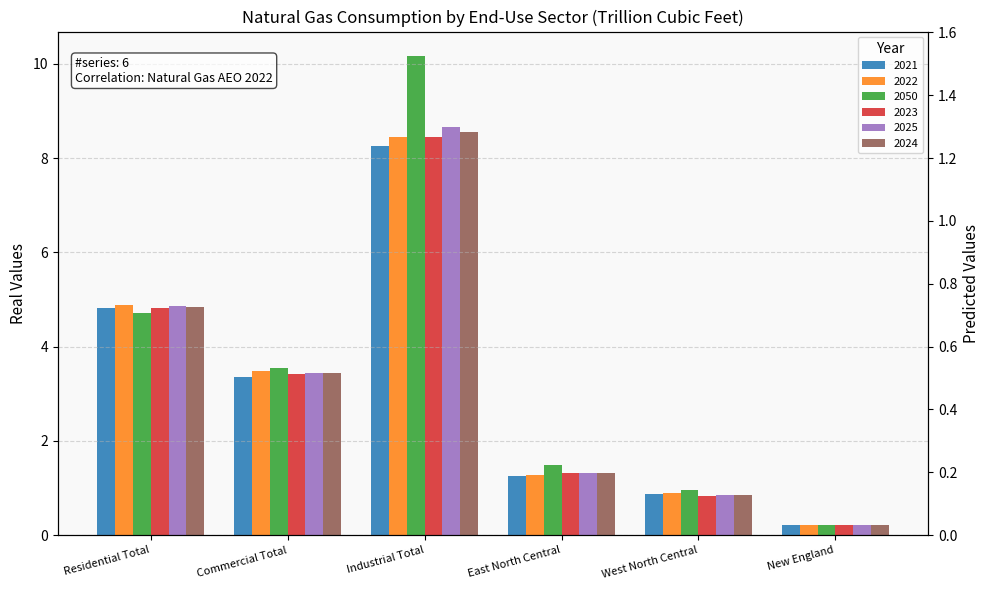

Reading right to left, extract all data points from this chart.

2021: New England=0.2	West North Central=0.9	East North Central=1.2	Industrial Total=8.3	Commercial Total=3.4	Residential Total=4.8
2022: New England=0.2	West North Central=0.9	East North Central=1.3	Industrial Total=8.5	Commercial Total=3.5	Residential Total=4.9
2050: New England=0.2	West North Central=1.0	East North Central=1.5	Industrial Total=10.2	Commercial Total=3.5	Residential Total=4.7
2023: New England=0.2	West North Central=0.8	East North Central=1.3	Industrial Total=8.4	Commercial Total=3.4	Residential Total=4.8
2025: New England=0.2	West North Central=0.9	East North Central=1.3	Industrial Total=8.7	Commercial Total=3.4	Residential Total=4.9
2024: New England=0.2	West North Central=0.8	East North Central=1.3	Industrial Total=8.6	Commercial Total=3.4	Residential Total=4.8